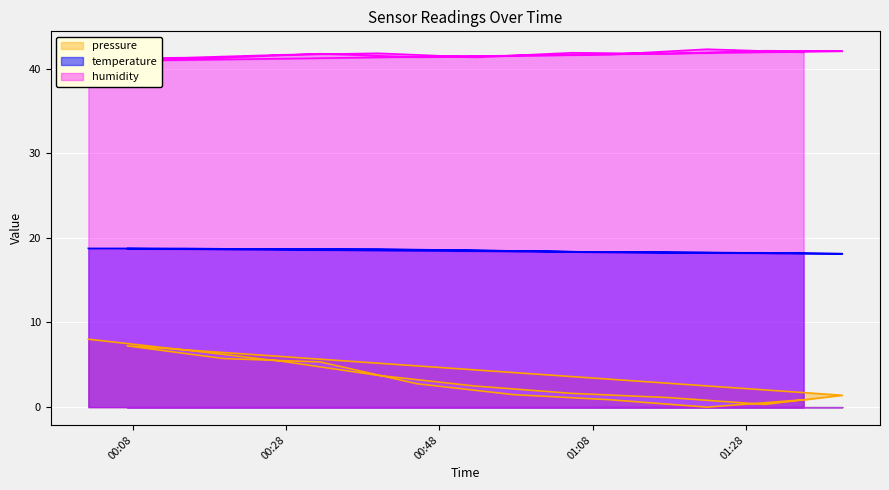

True or false: humidity and pressure intersect in this chart.

False